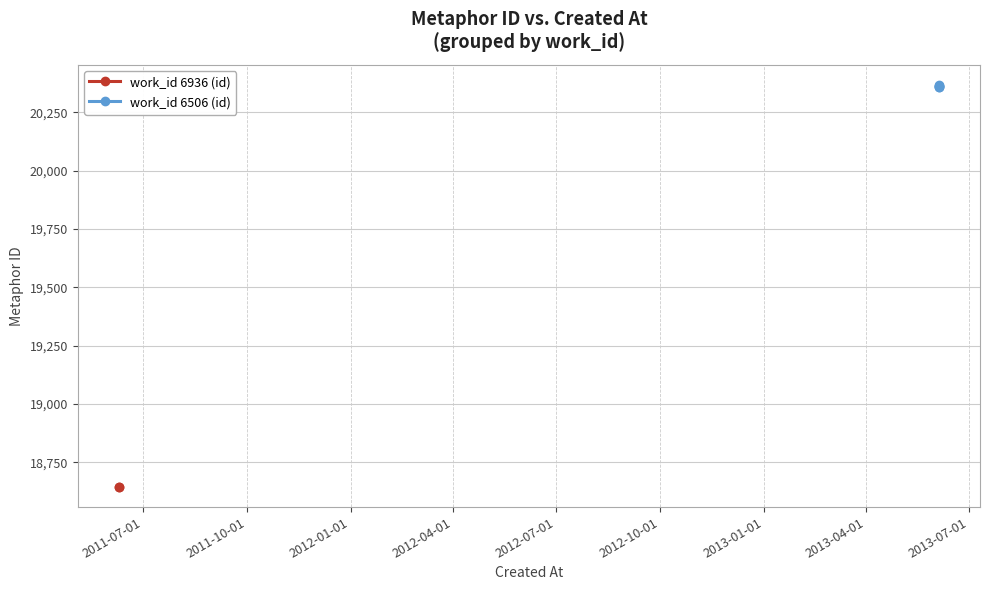

Count the values in the range 20359 to 20363.

3